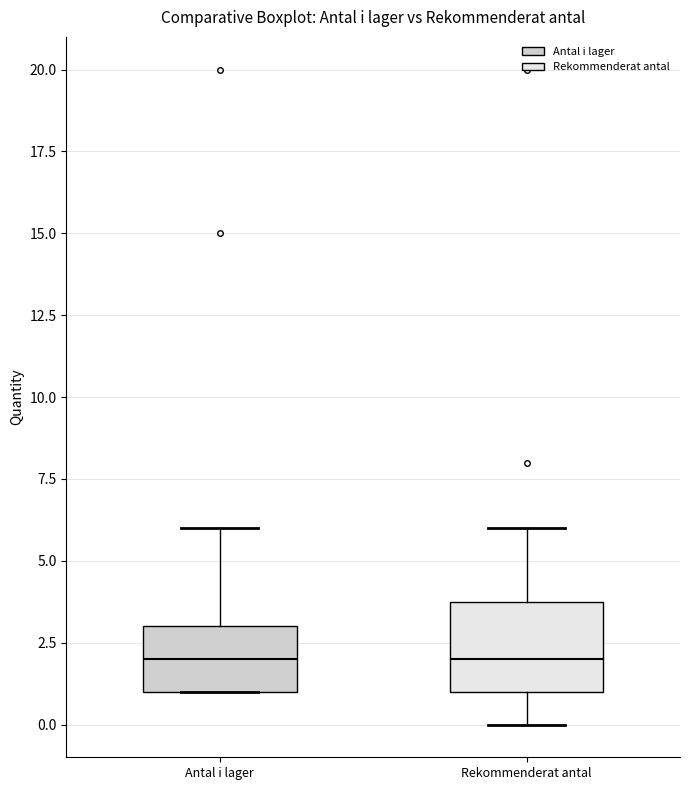

Reading left to right, transcribe this box plot: for each box, give where its median line is, the range the box spans, and where its two whiskers end, as read against the y-axis. The values are not printed on the chart, so give them approximately, as read against the axis.

Antal i lager: median 2, box 1 to 3, whiskers 1 to 6
Rekommenderat antal: median 2, box 1 to 4, whiskers 0 to 6